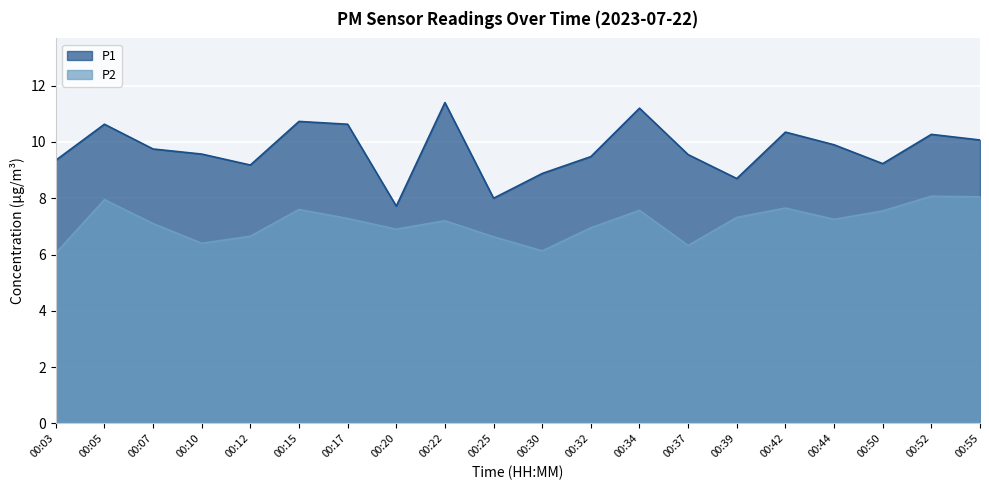

What is the total value across all series at 00:05?

18.6